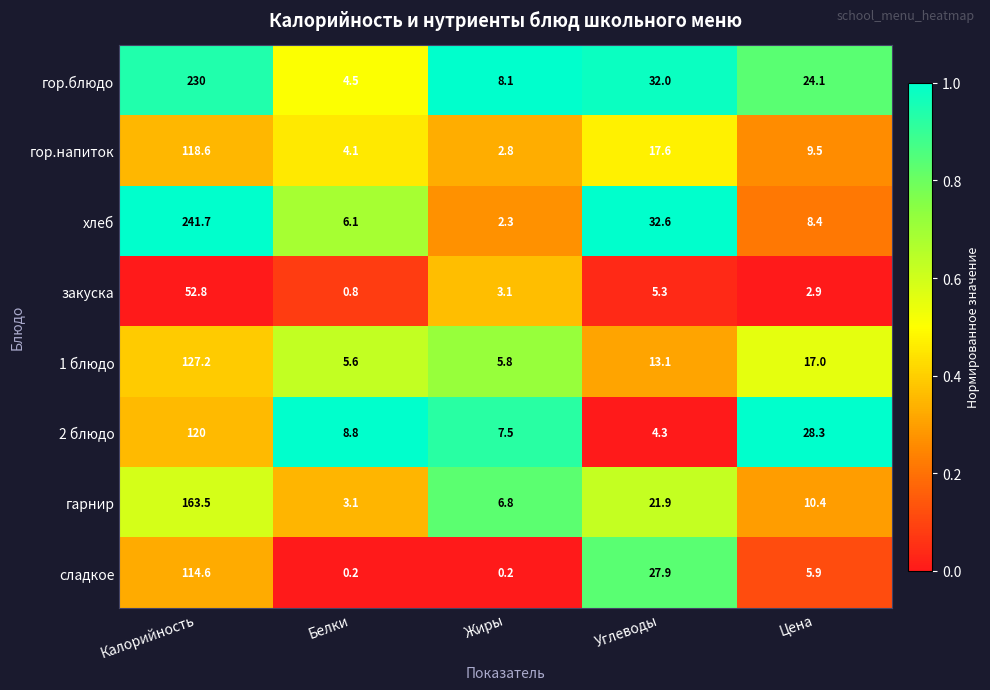

At Белки, list the series in order from smallest to largest.

сладкое, закуска, гарнир, гор.напиток, гор.блюдо, 1 блюдо, хлеб, 2 блюдо